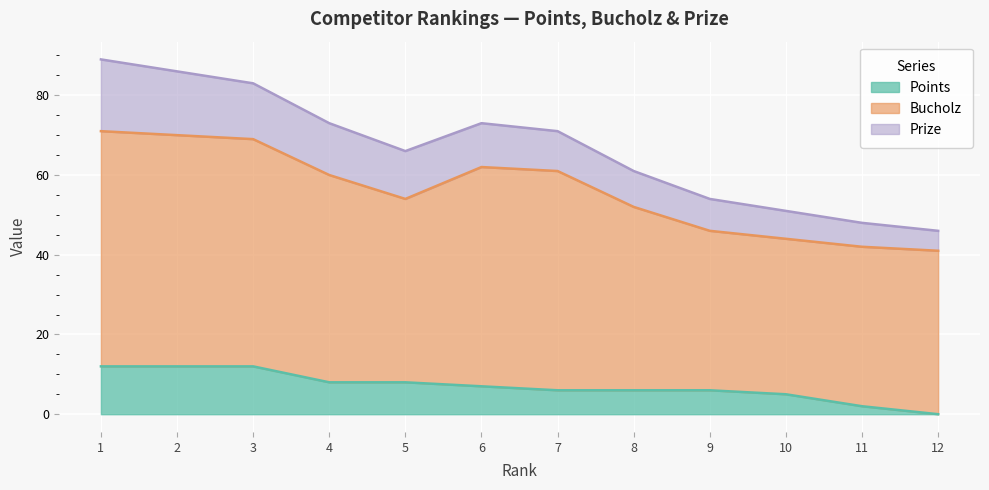

Rank the series by their maximum value, from highest to lowest.

Bucholz, Prize, Points